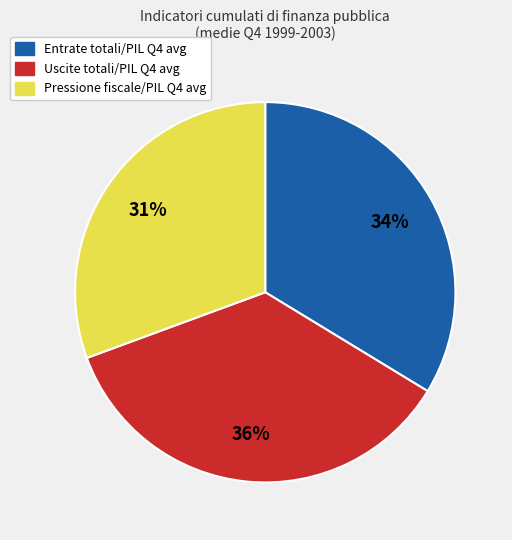

To the nearest percent, what portion does Uscite totali/PIL Q4 avg represent?

36%